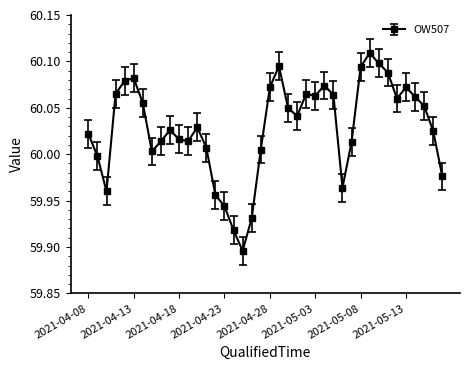

True or false: there are more than 2 points higher than both neighbors.

True